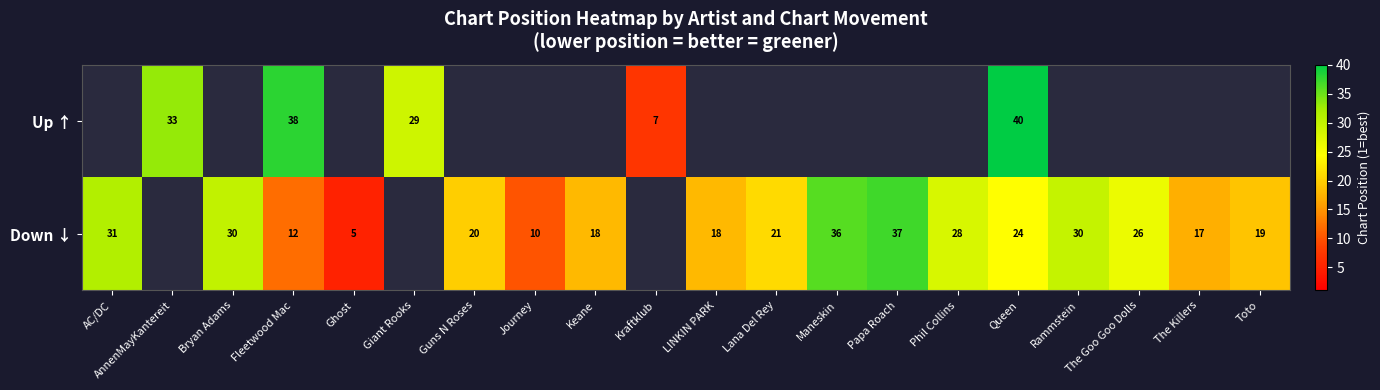

Is it true that Down ↓ equals 16 at Maneskin?

False